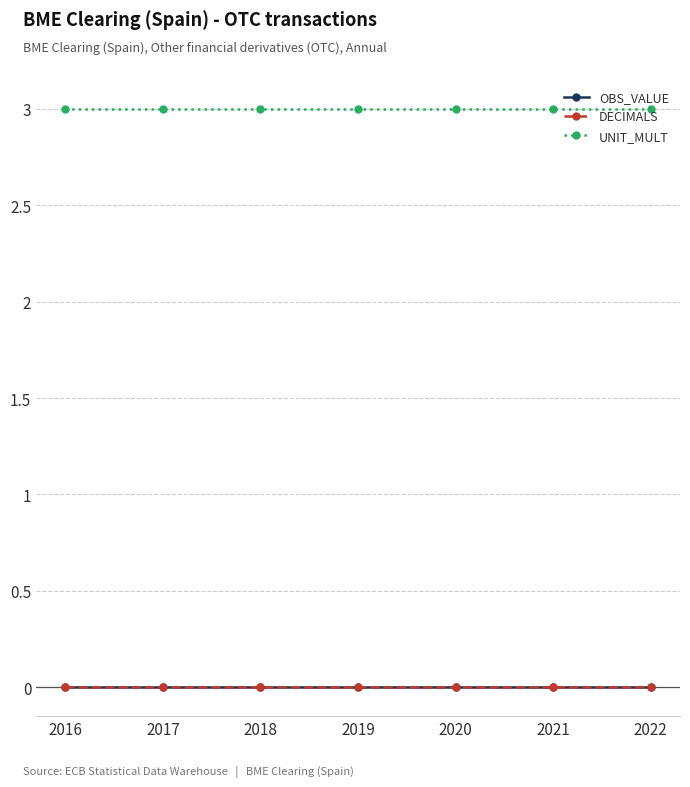

Does the chart have visible grid lines?

Yes